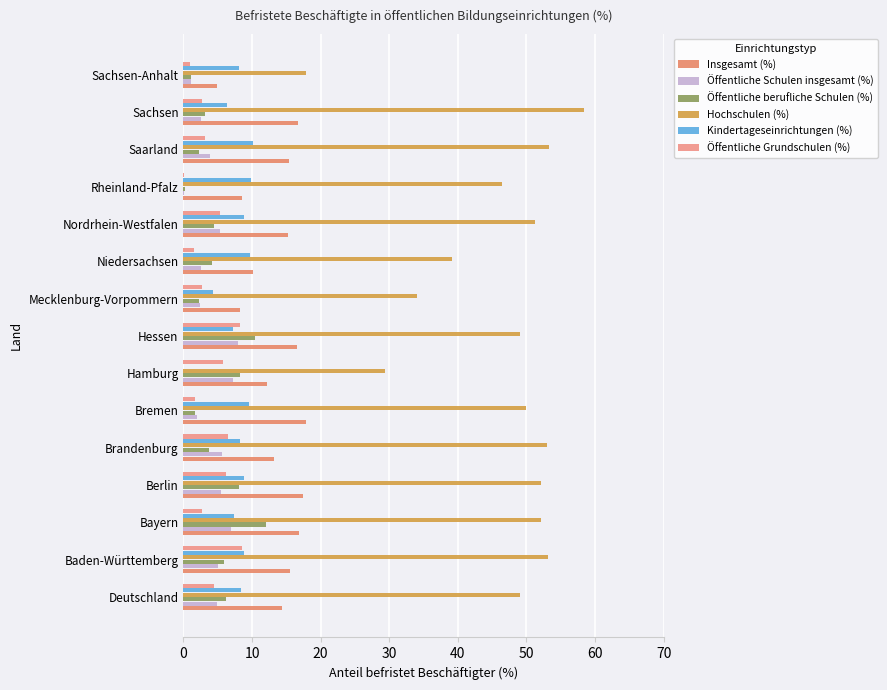

How many values in Kindertageseinrichtungen (%) are above zero?

14